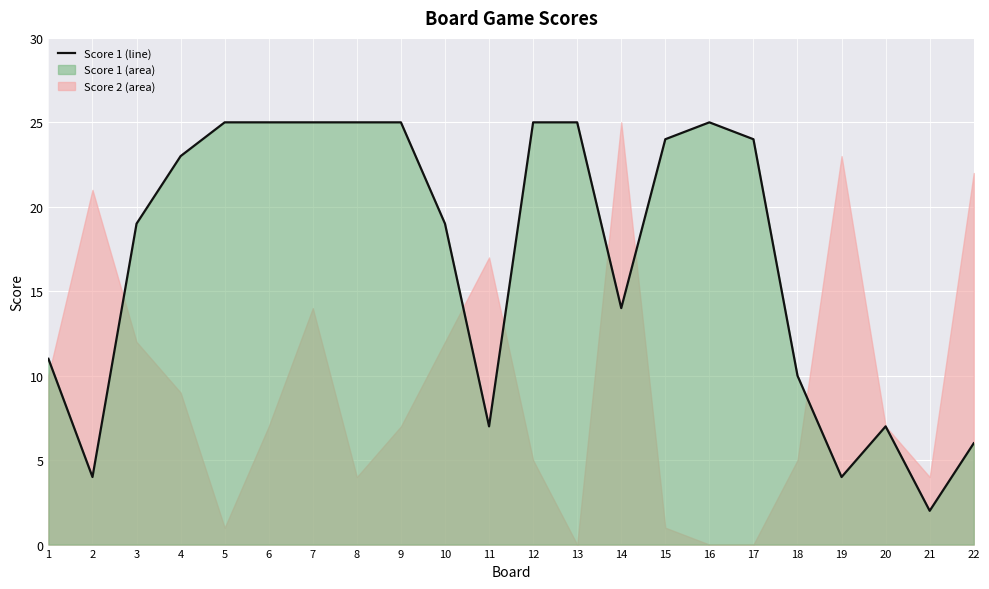

Reading left to right, list all the values displayed in this chart.

1=11	2=4	3=19	4=23	5=25	6=25	7=25	8=25	9=25	10=19	11=7	12=25	13=25	14=14	15=24	16=25	17=24	18=10	19=4	20=7	21=2	22=6